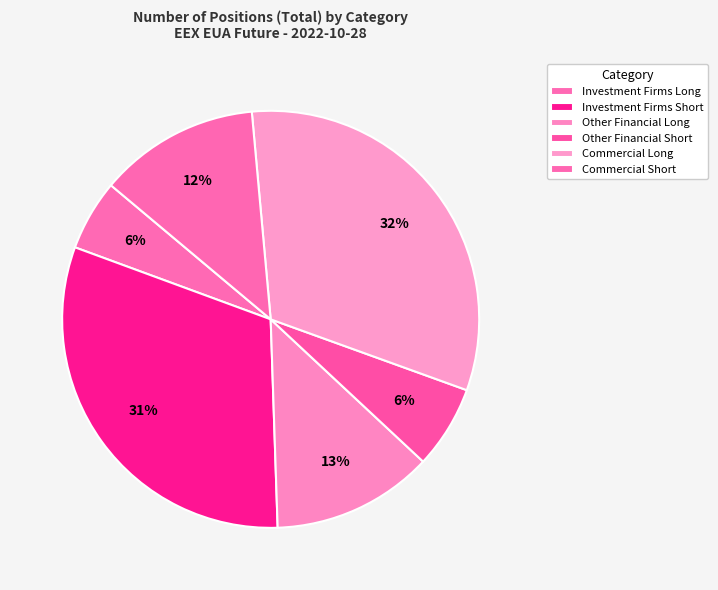

What is the change in value from Other Financial Long to Commercial Long?

+72690